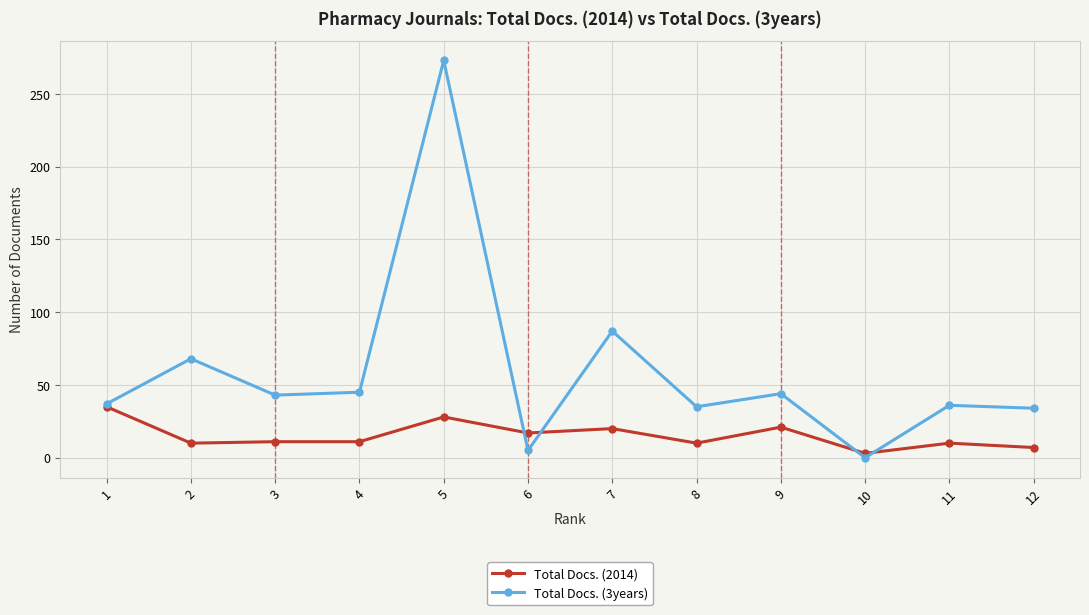

Between 5 and 9, which series saw the biggest shift?

Total Docs. (3years)